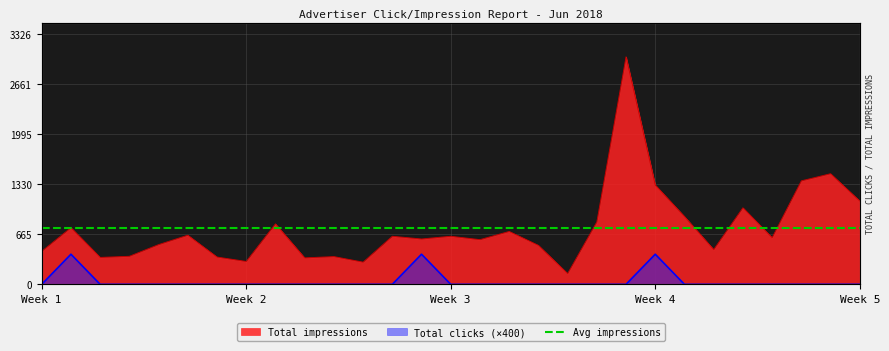

What is the spread (max minus min) of values at 6/14/18?

203